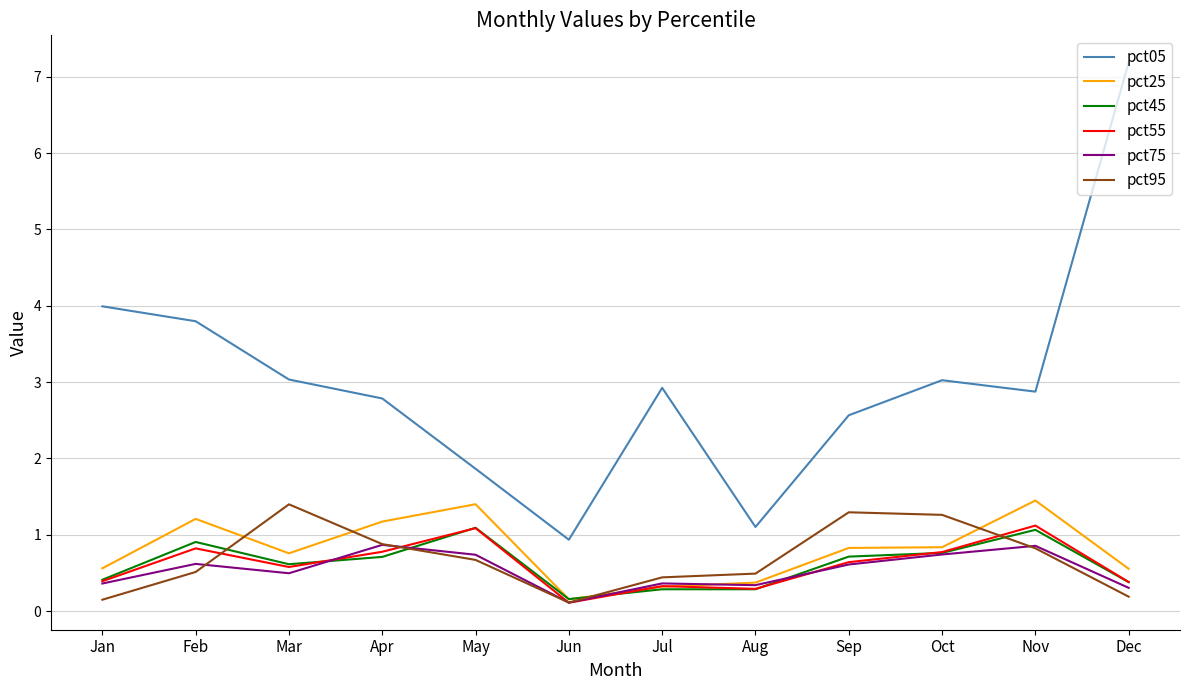

Where is the first local minimum for pct75?

Mar